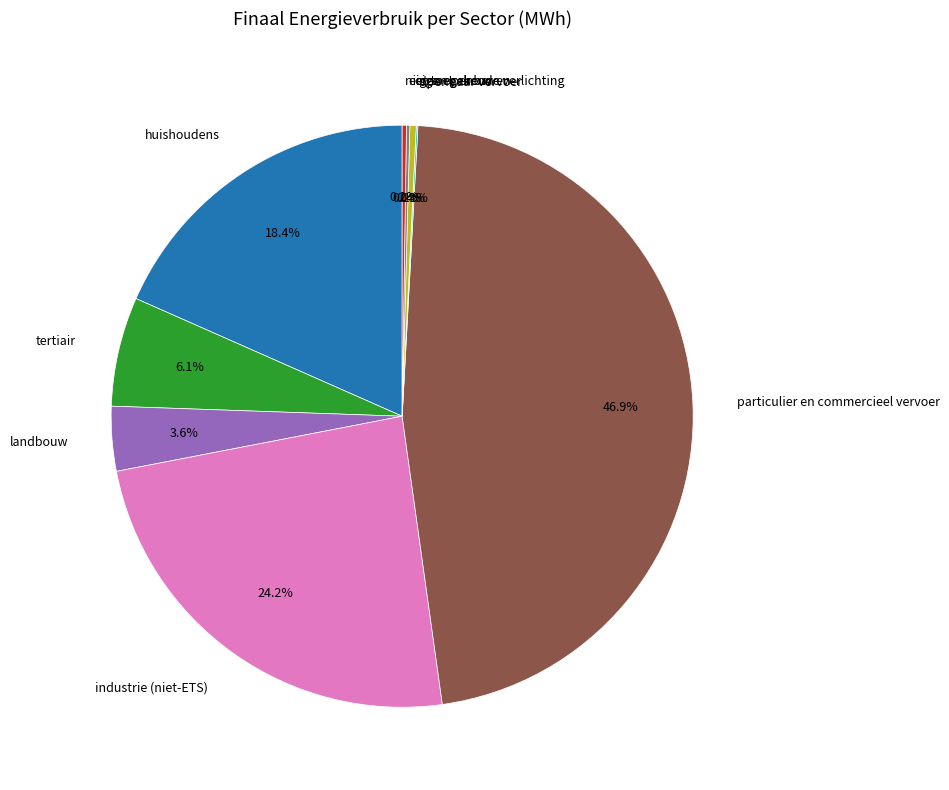

Does any single category account for the majority?

No